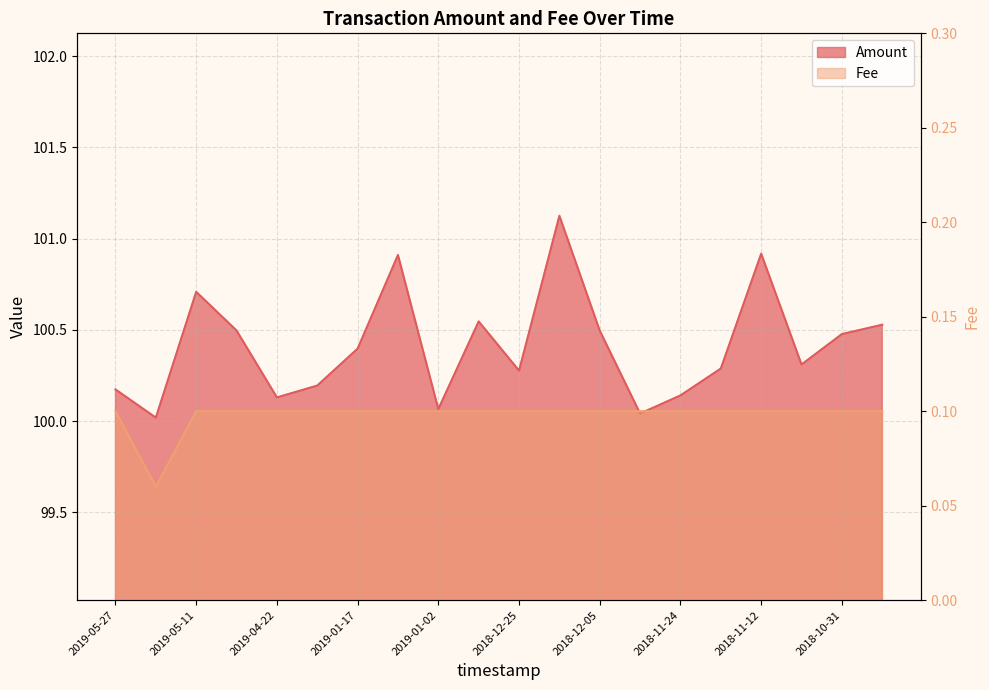

Which series has the largest total across all categories?

Amount